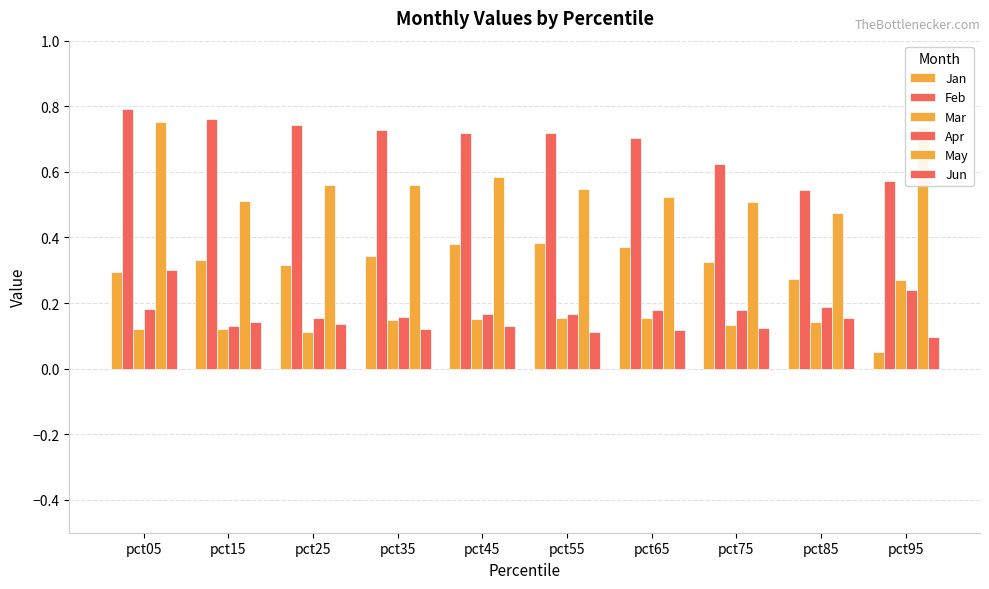

Rank the series by their maximum value, from lowest to highest.

Apr, Mar, Jun, Jan, May, Feb